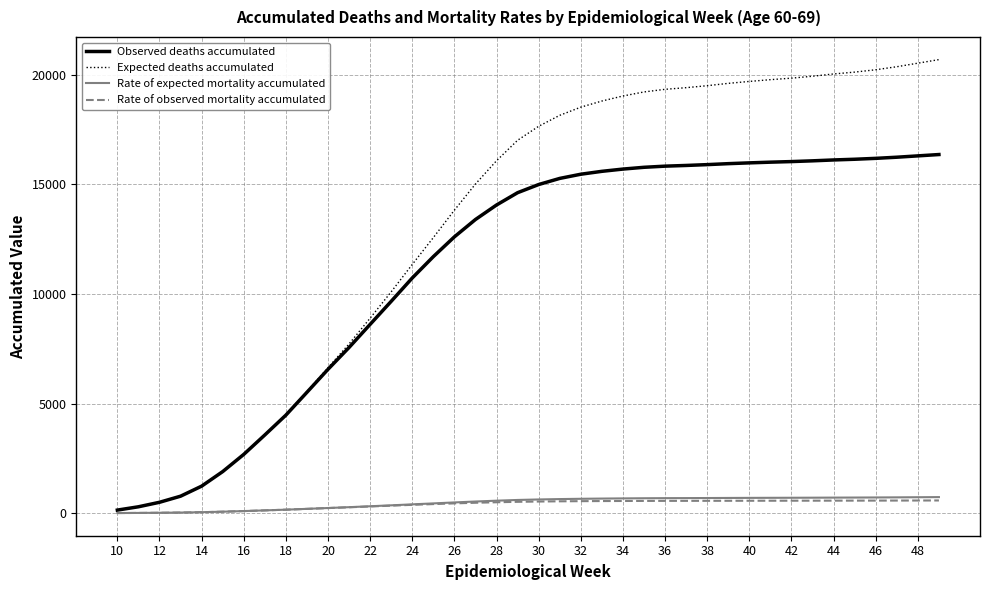

How many lines are shown in the chart?

4